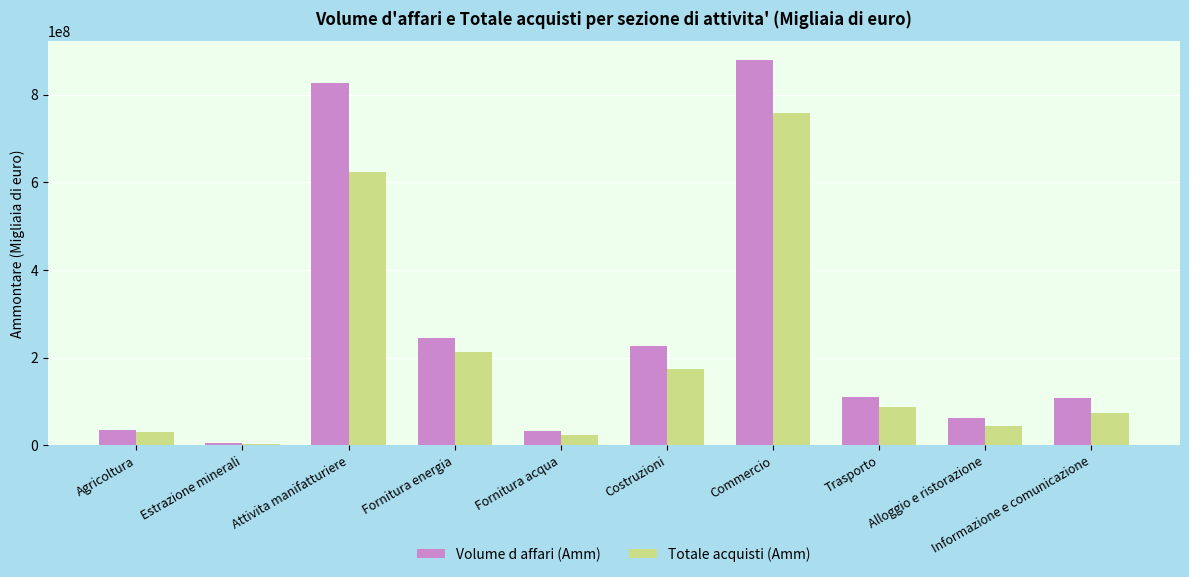

What is the difference between the maximum and minimum values in the Volume d affari (Amm) series?

873297388